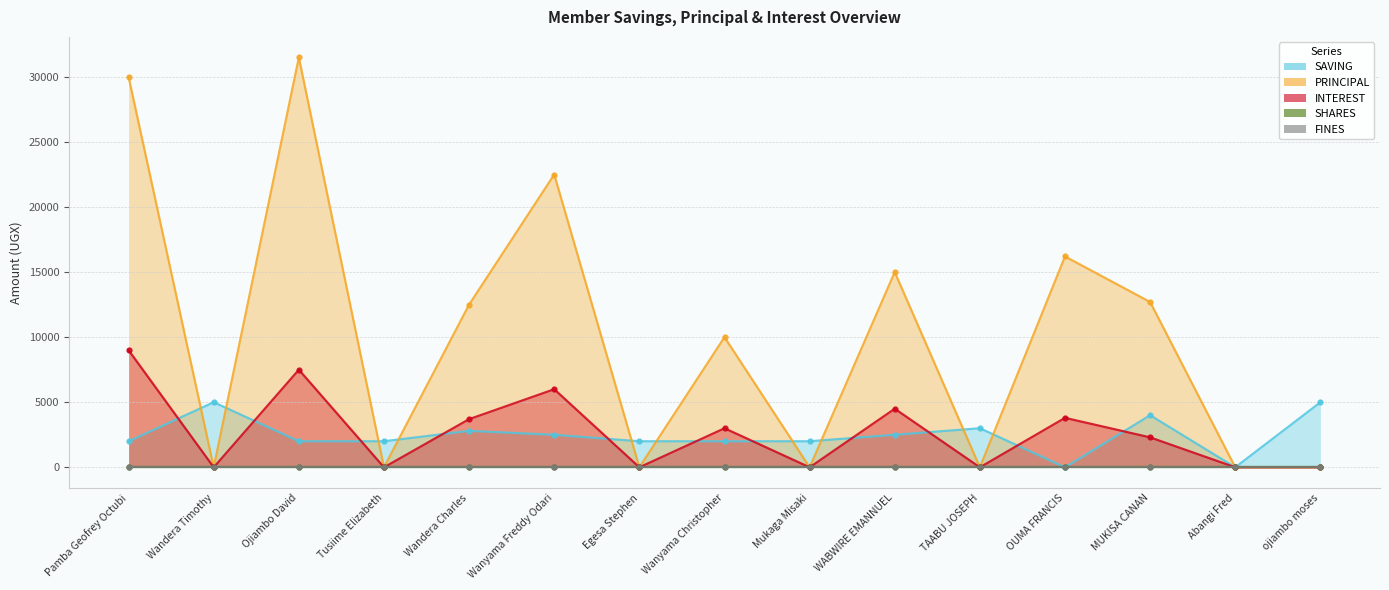

In SAVING, how many points are higher than both neighbors (excluding endpoints)?

4